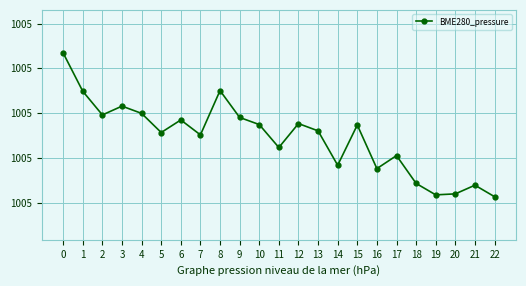

Is this an area chart (filled region under the line)?

No